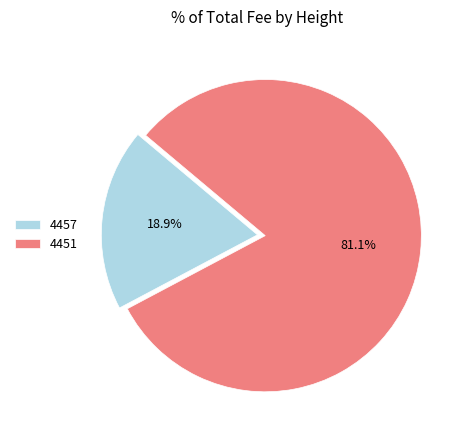

Which slice represents more than half of the pie?

4451